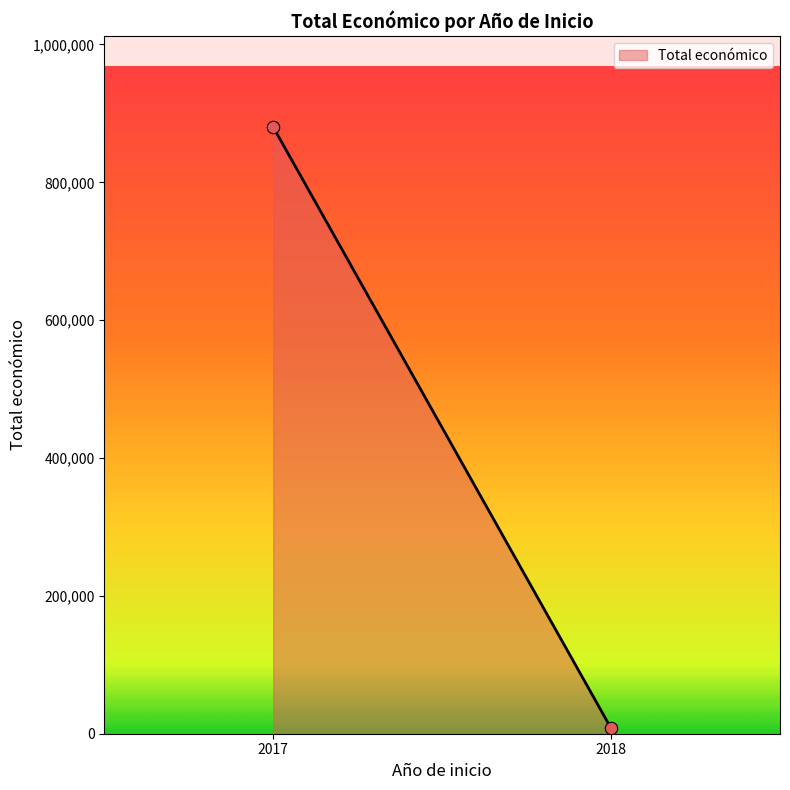

What is the range of Y values (max minus min)?

872309